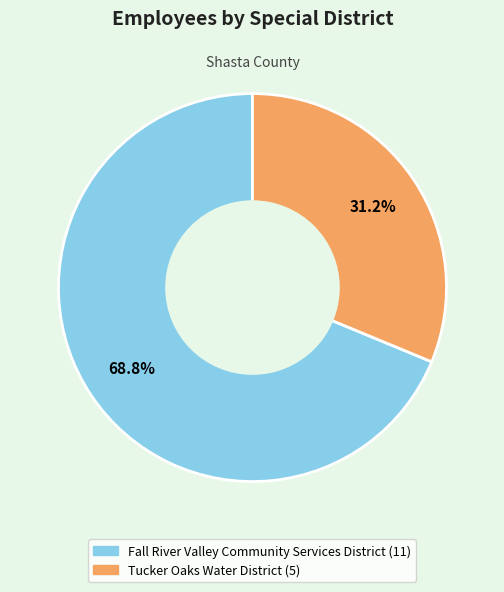

To the nearest percent, what percentage of the pie is Fall River Valley Community Services District?

69%